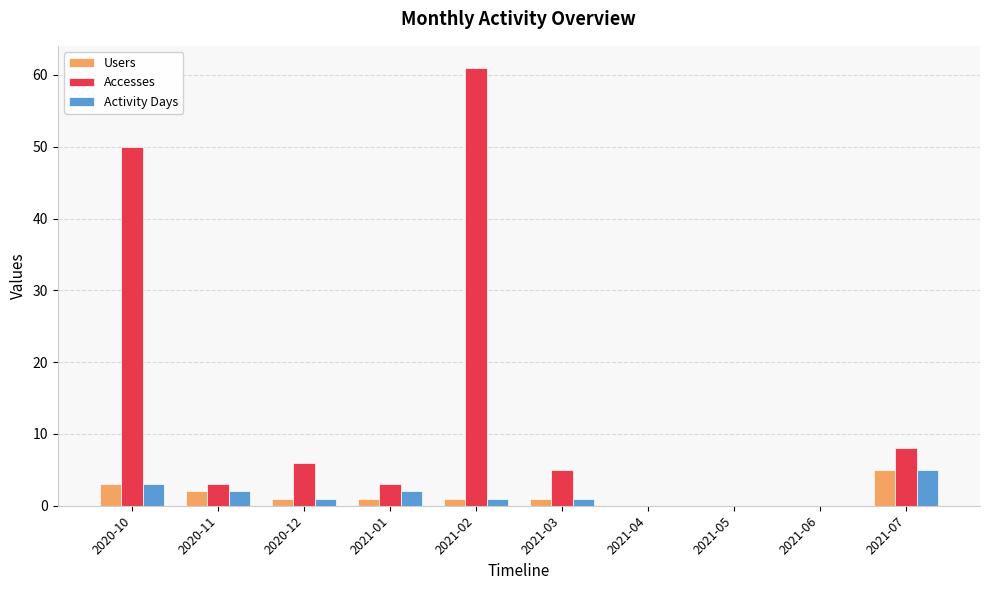

Which series has the largest range (max minus min)?

Accesses